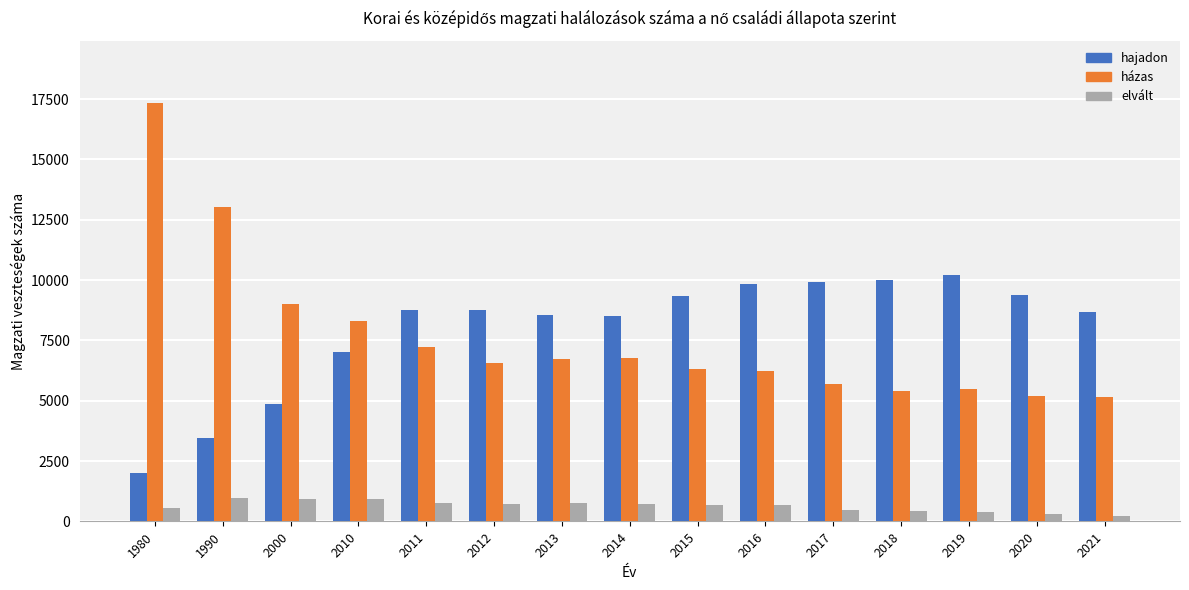

What is the greatest value displayed?

17324